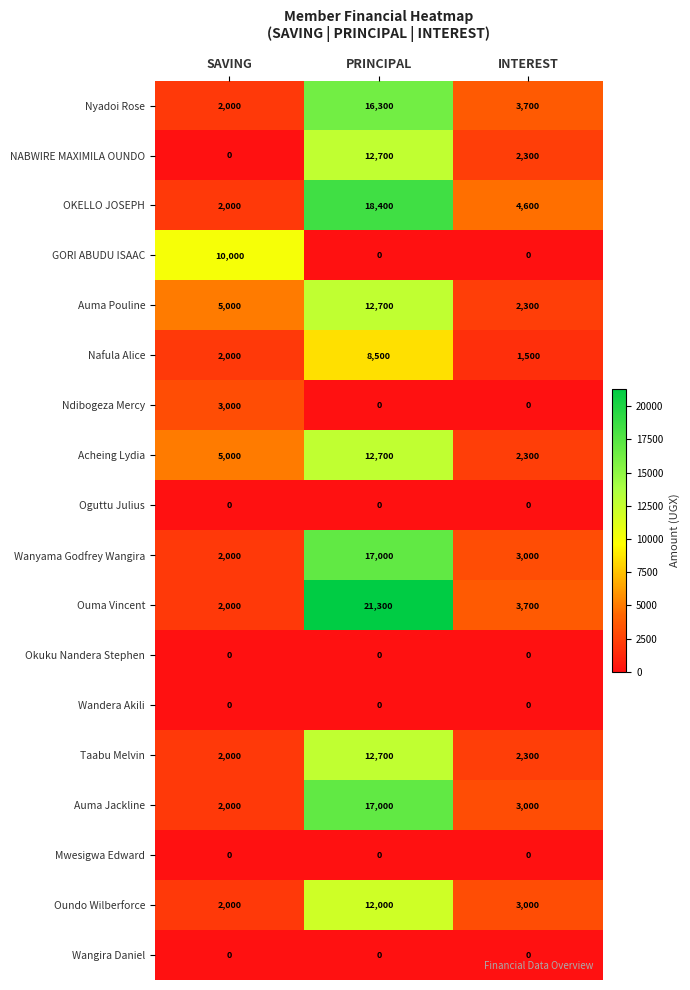

What is the difference between the maximum and second lowest values in the Auma Pouline series?

7700